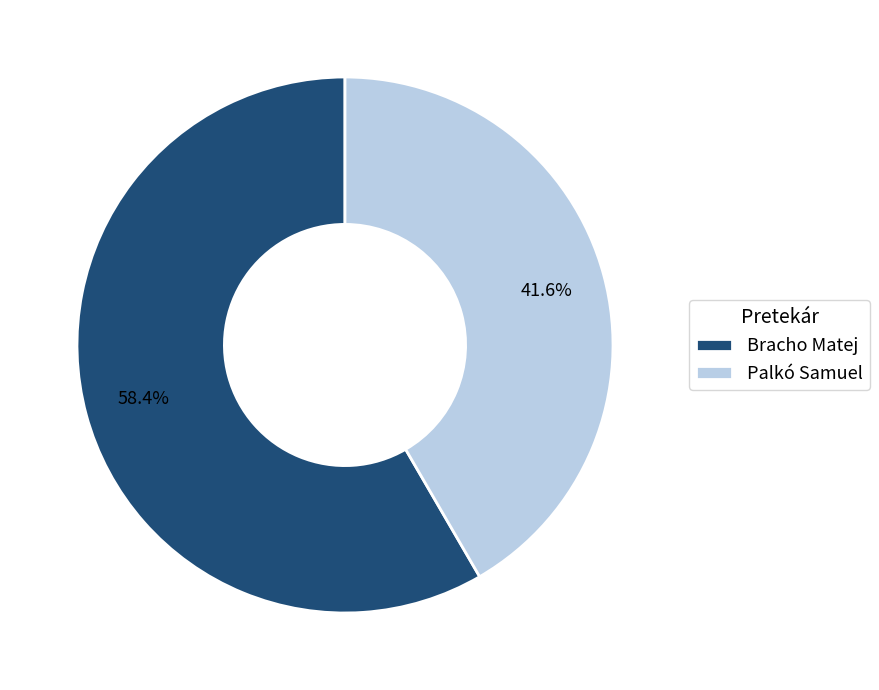

Combined, what portion of the pie is Bracho Matej and Palkó Samuel?

100.0%